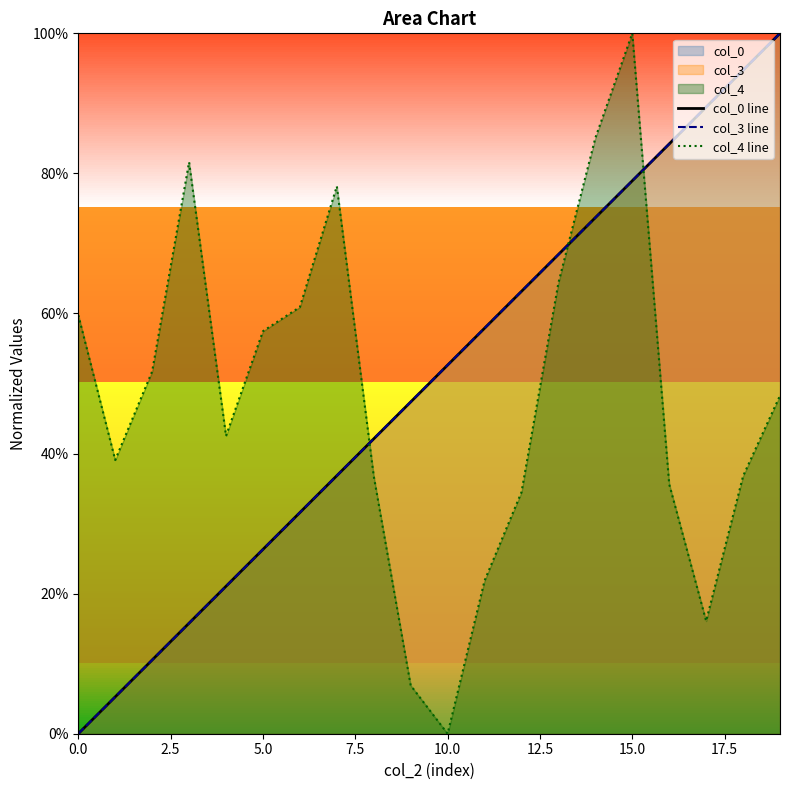

True or false: col_0 line has a value of 0.2 at 10.

False